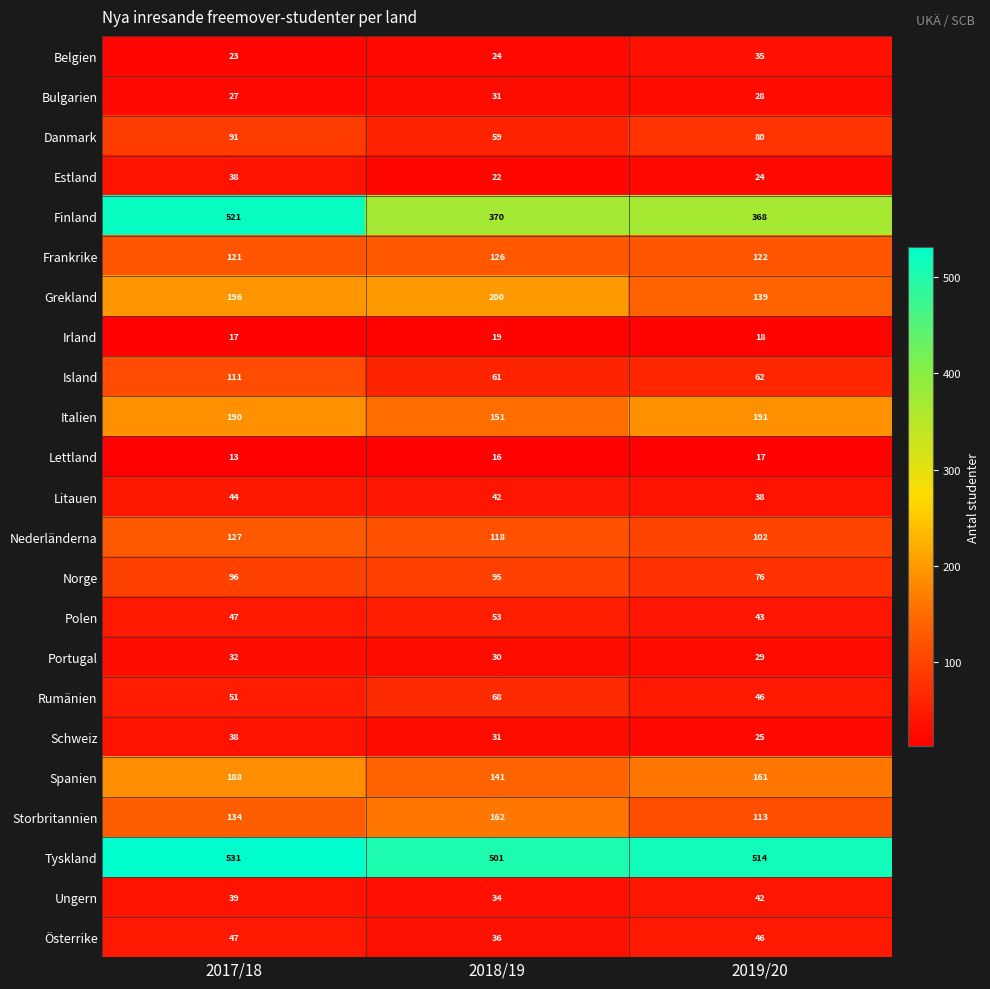

The Bulgarien series shows 31 at 2018/19. True or false?

True